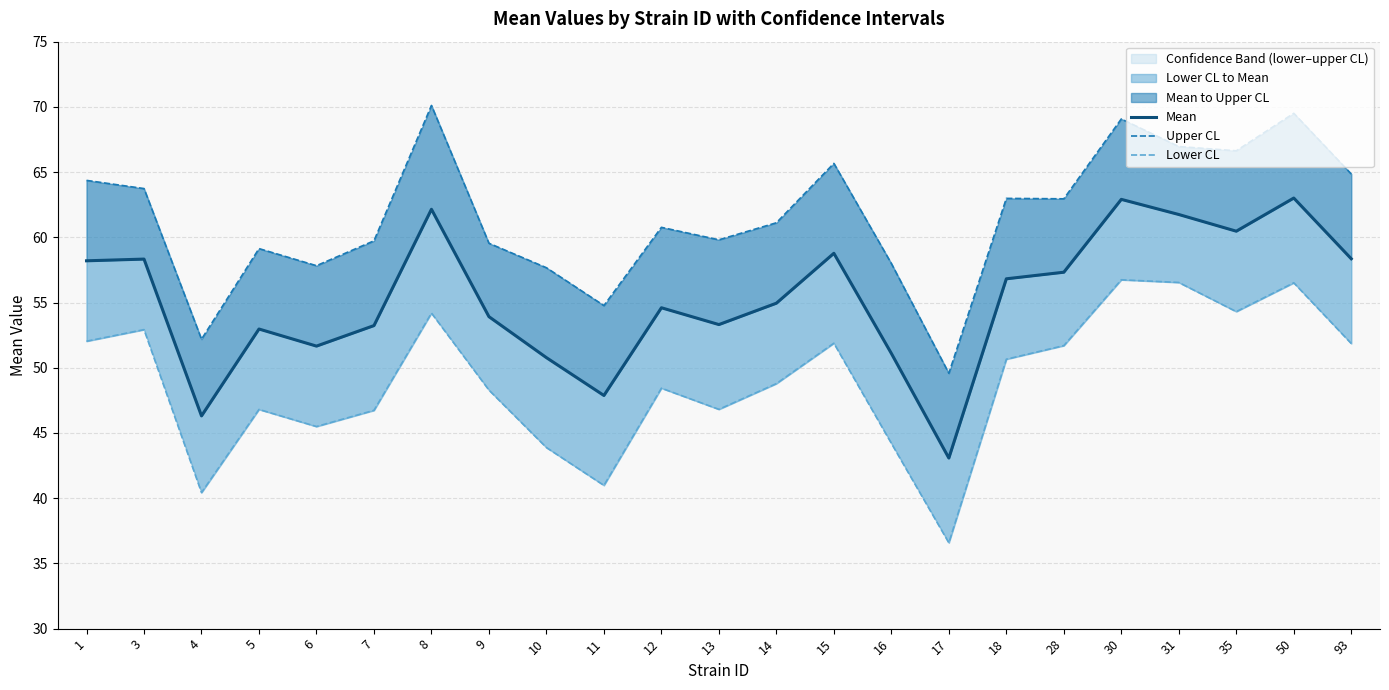

True or false: Upper CL has more than 0 interior local peaks.

True